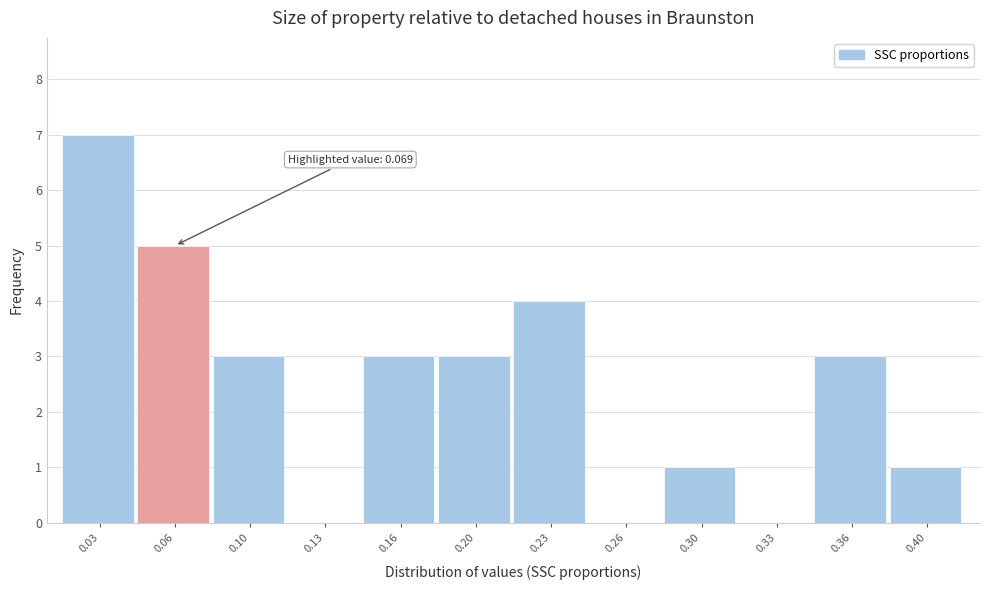

Reading right to left, transcribe all the data shown in this chart.

0.40=1	0.36=3	0.33=0	0.30=1	0.26=0	0.23=4	0.20=3	0.16=3	0.13=0	0.10=3	0.06=5	0.03=7